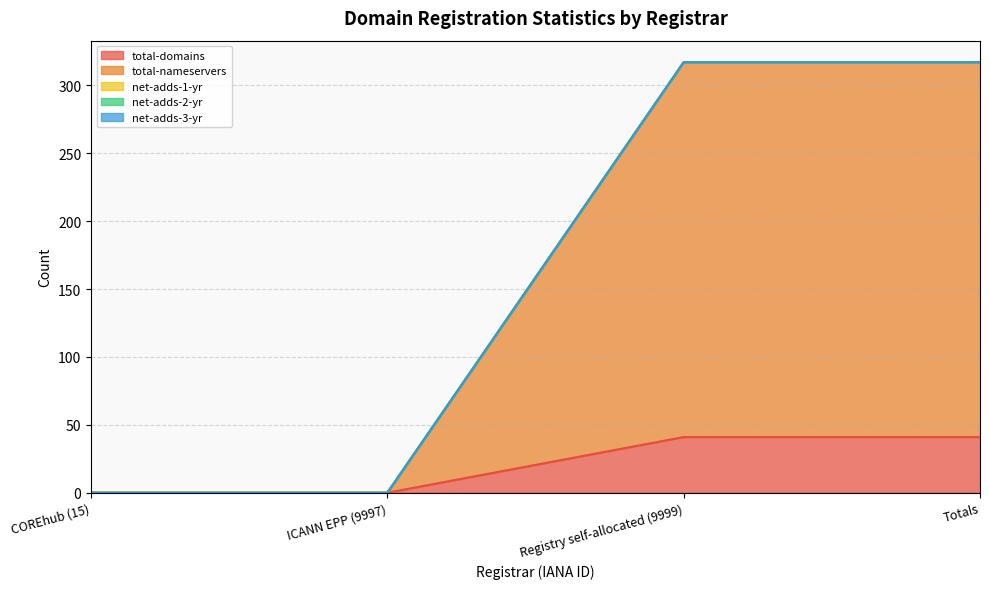

List the series in order of their peak value, lowest first.

net-adds-1-yr, net-adds-2-yr, net-adds-3-yr, total-domains, total-nameservers